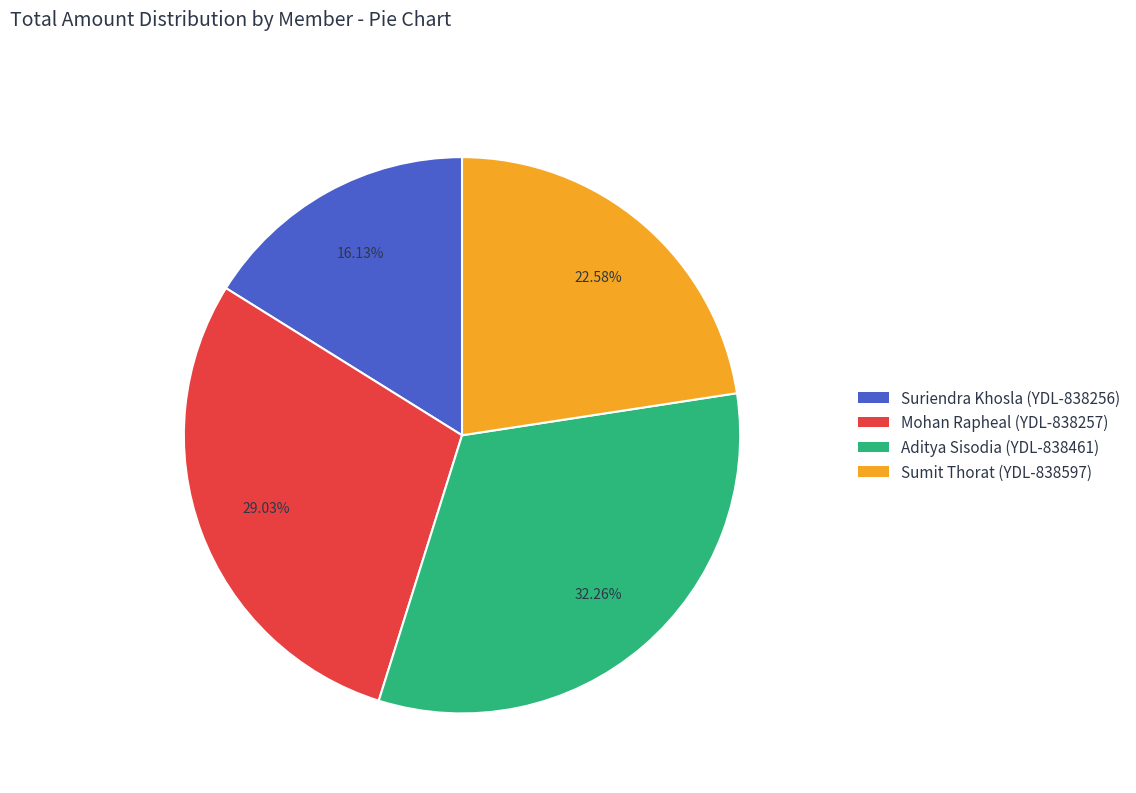

What is the smallest slice in the pie chart?

Suriendra Khosla (YDL-838256)